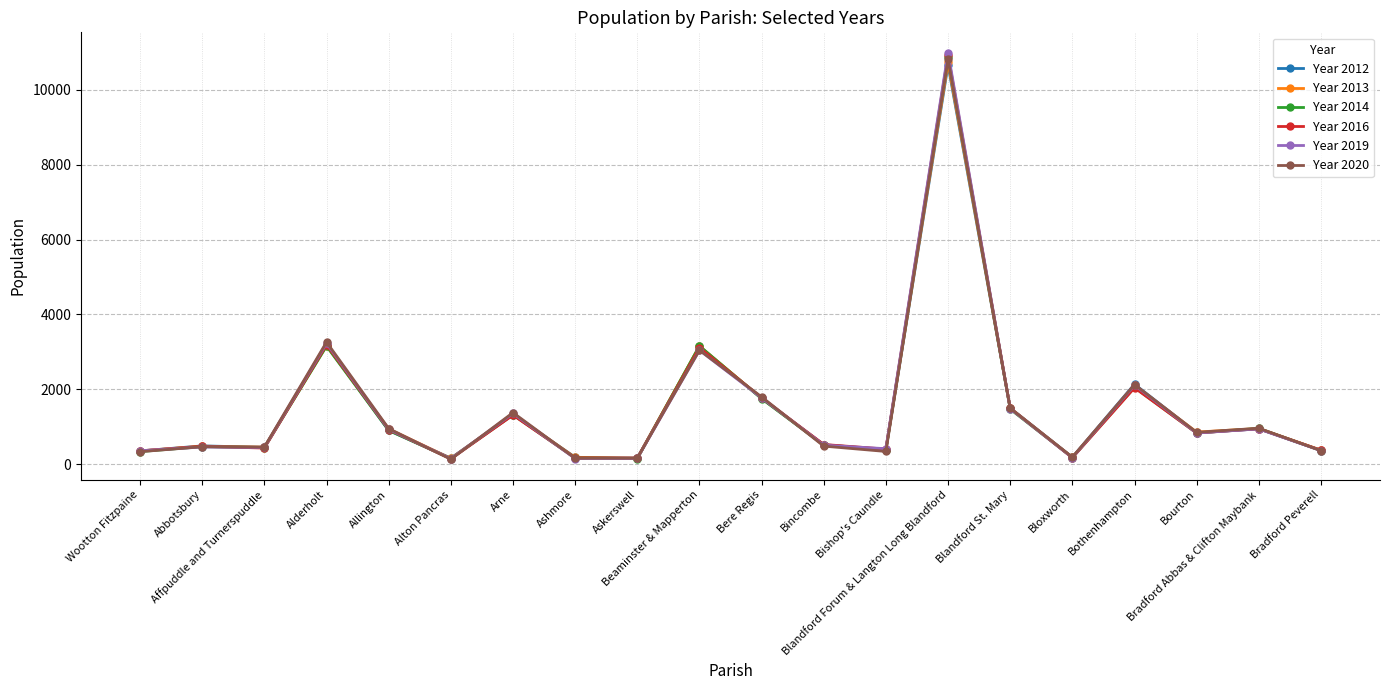

What is the spread (max minus min) of values at Blandford Forum & Langton Long Blandford?

332